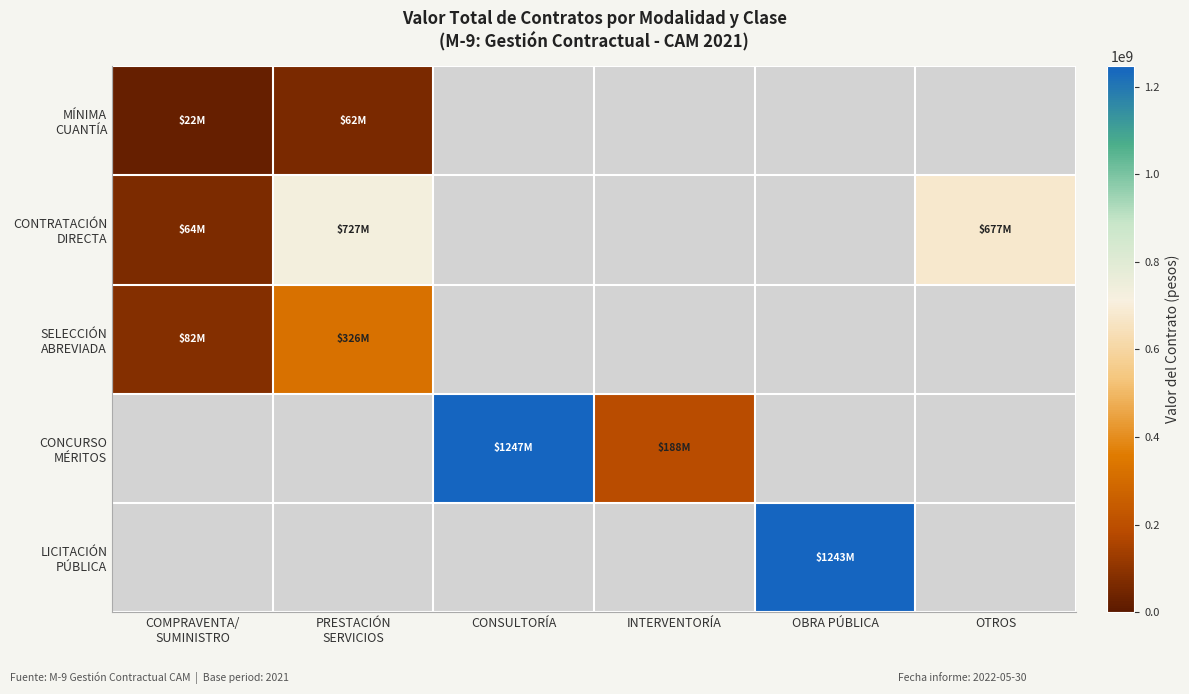

What is the highest value of the SELECCIÓN ABREVIADA series?

326271937.0